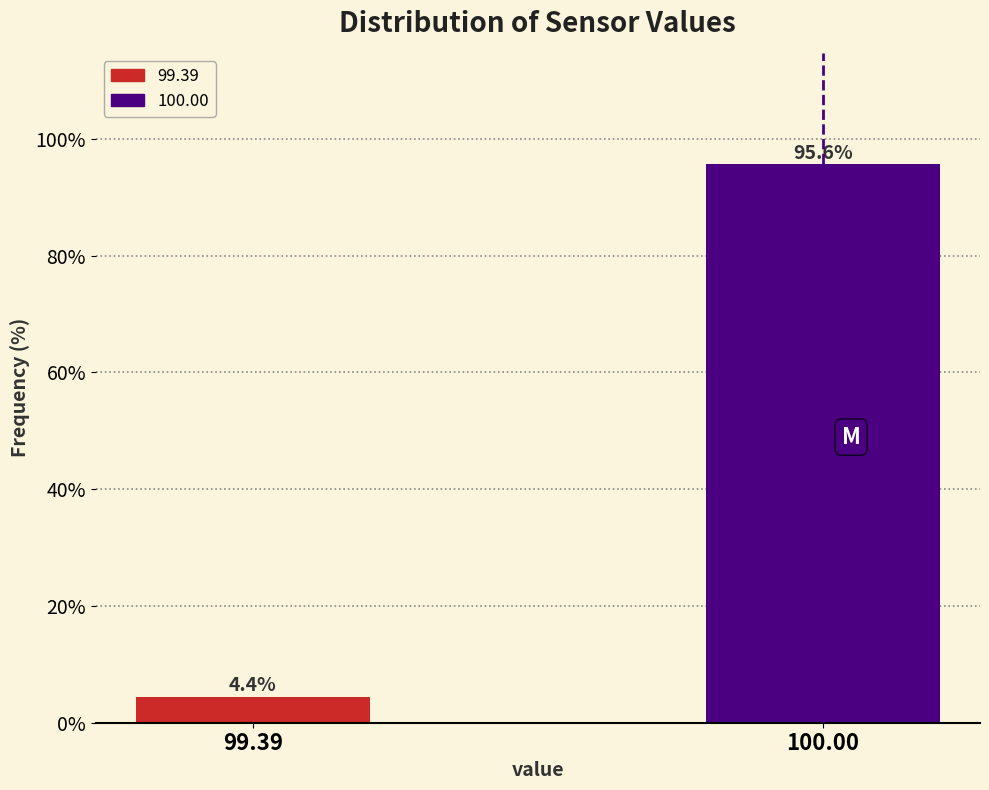

Reading right to left, extract all data points from this chart.

100.00=95.6	99.39=4.4